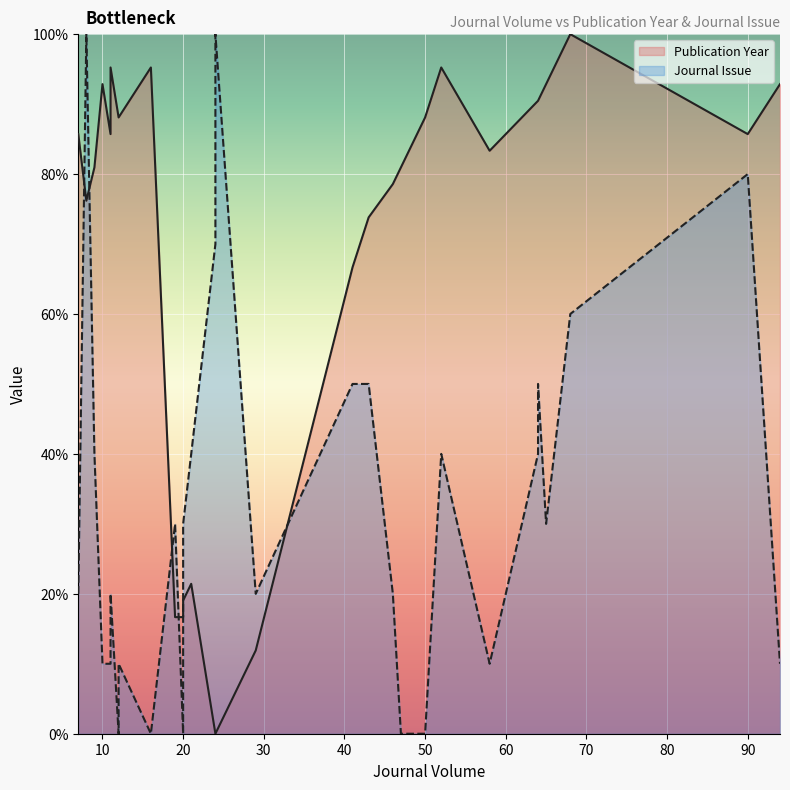

Rank the series by their average value, from highest to lowest.

Publication Year, Journal Issue